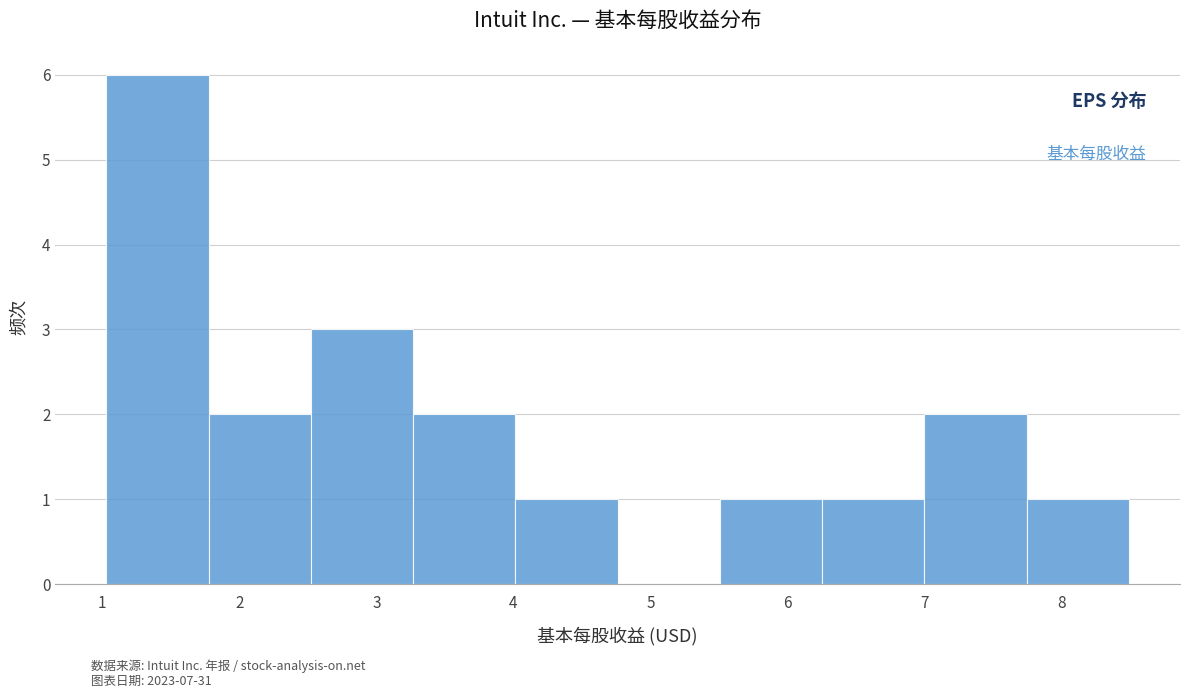

Reading left to right, list every bar in this chart as the range it spans on the x-axis followed by its height. Neither the bar edges nor the heights are printed on the chart, so give them approximately, as read against the axes.

1.0 to 1.8: 6
1.8 to 2.5: 2
2.5 to 3.3: 3
3.3 to 4.0: 2
4.0 to 4.8: 1
4.8 to 5.5: 0
5.5 to 6.3: 1
6.3 to 7.0: 1
7.0 to 7.7: 2
7.7 to 8.5: 1